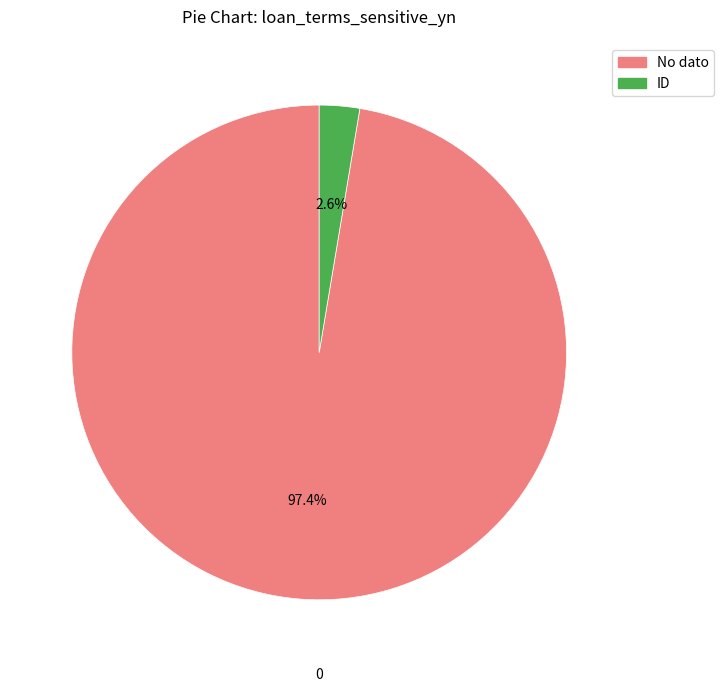

Which slice is the largest?

No dato